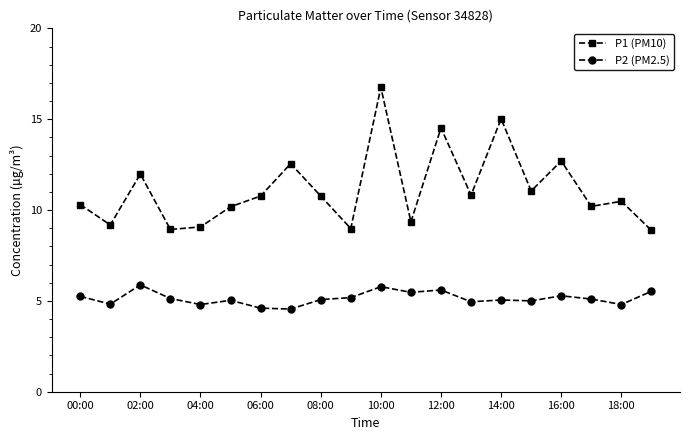

What is the value of the P1 (PM10) point at the 17th from the left?

12.7